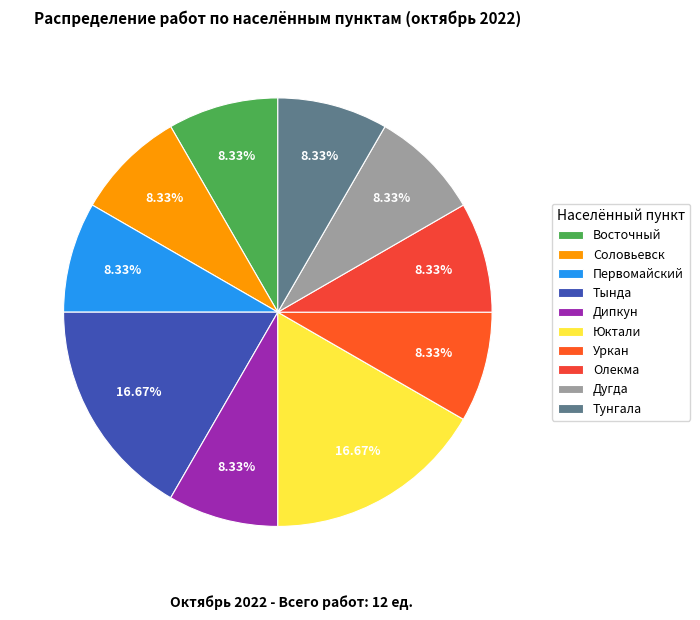

True or false: Уркан accounts for 14% of the total.

False